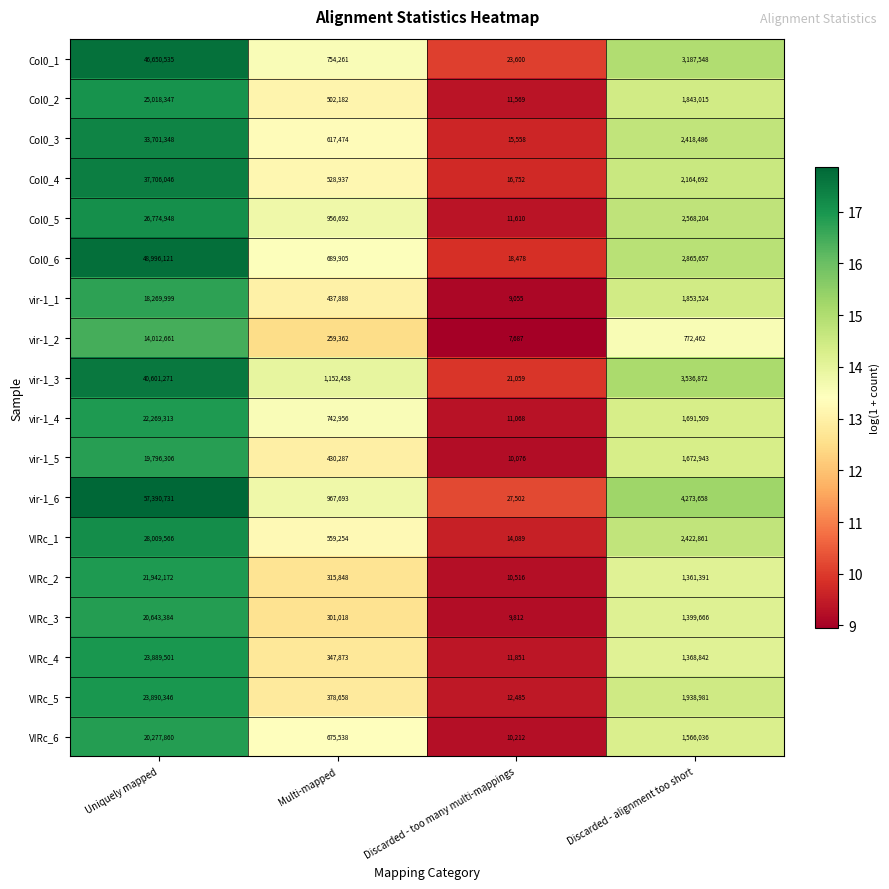

What is the sum of the VIRc_3 values at Discarded - too many multi-mappings and Discarded - alignment too short?

1409478